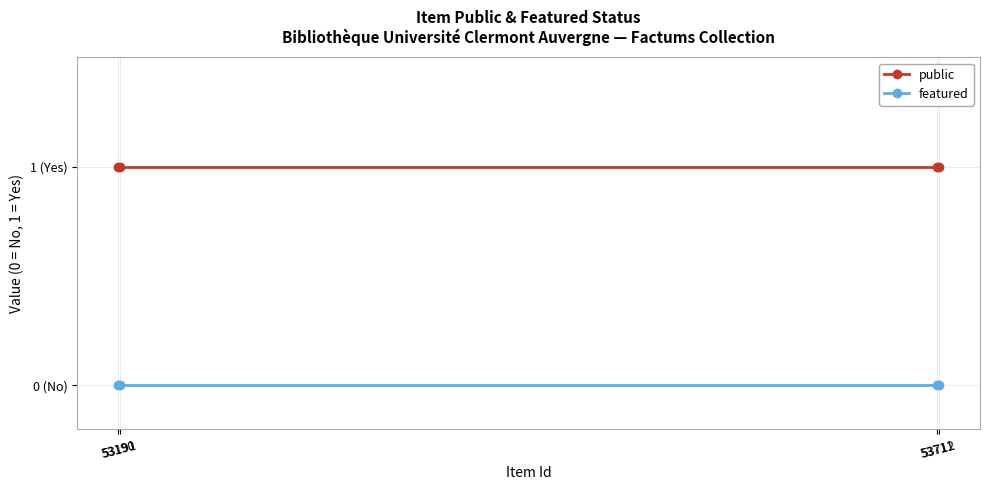

True or false: public has more than 2 interior local peaks.

False